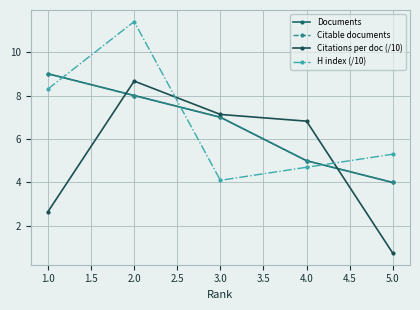

What is the maximum value shown in the chart?

11.4